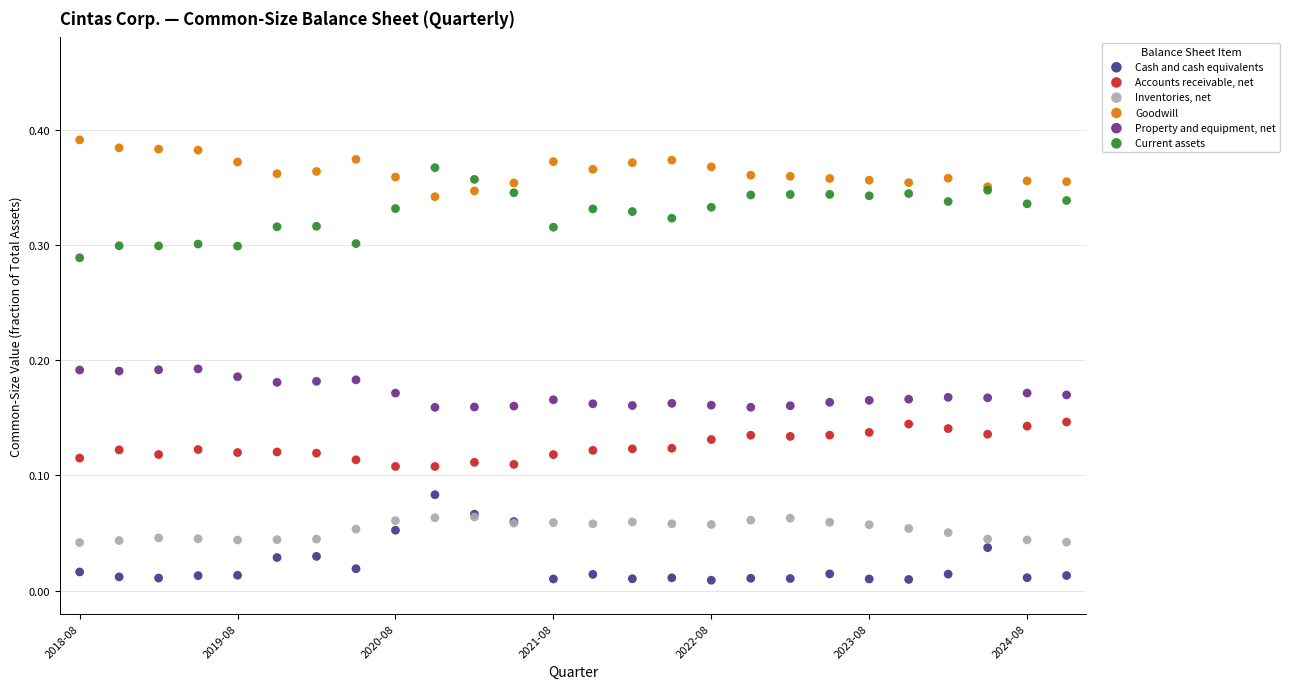

What are all the series names shown in the legend?

Cash and cash equivalents, Accounts receivable, net, Inventories, net, Goodwill, Property and equipment, net, Current assets